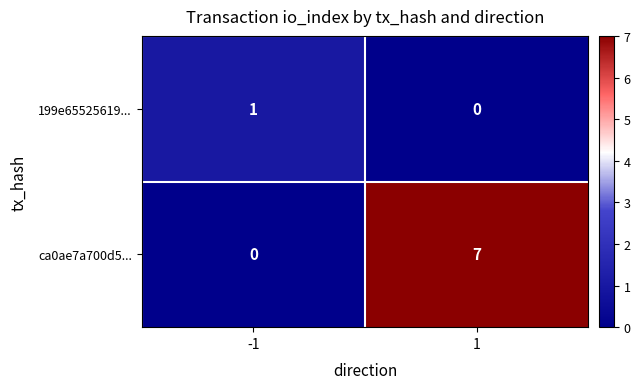

Which series changed the most between -1 and 1?

ca0ae7a700d5...